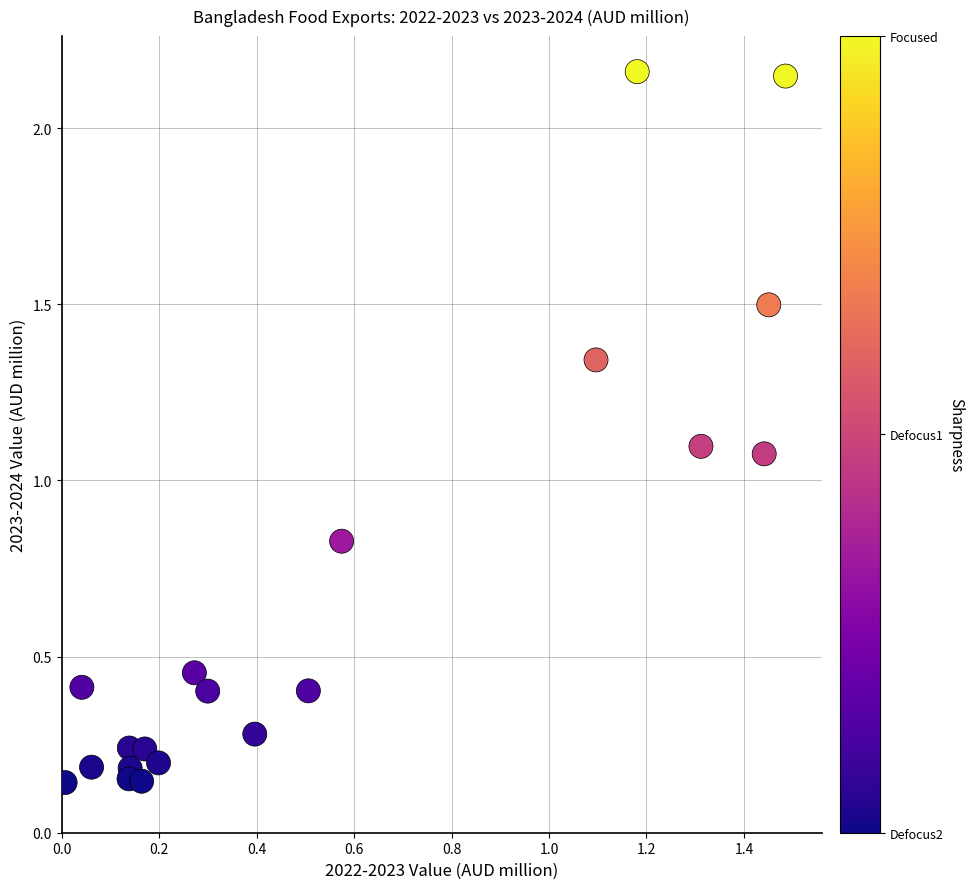

What is the range of Y values (max minus min)?

2.0